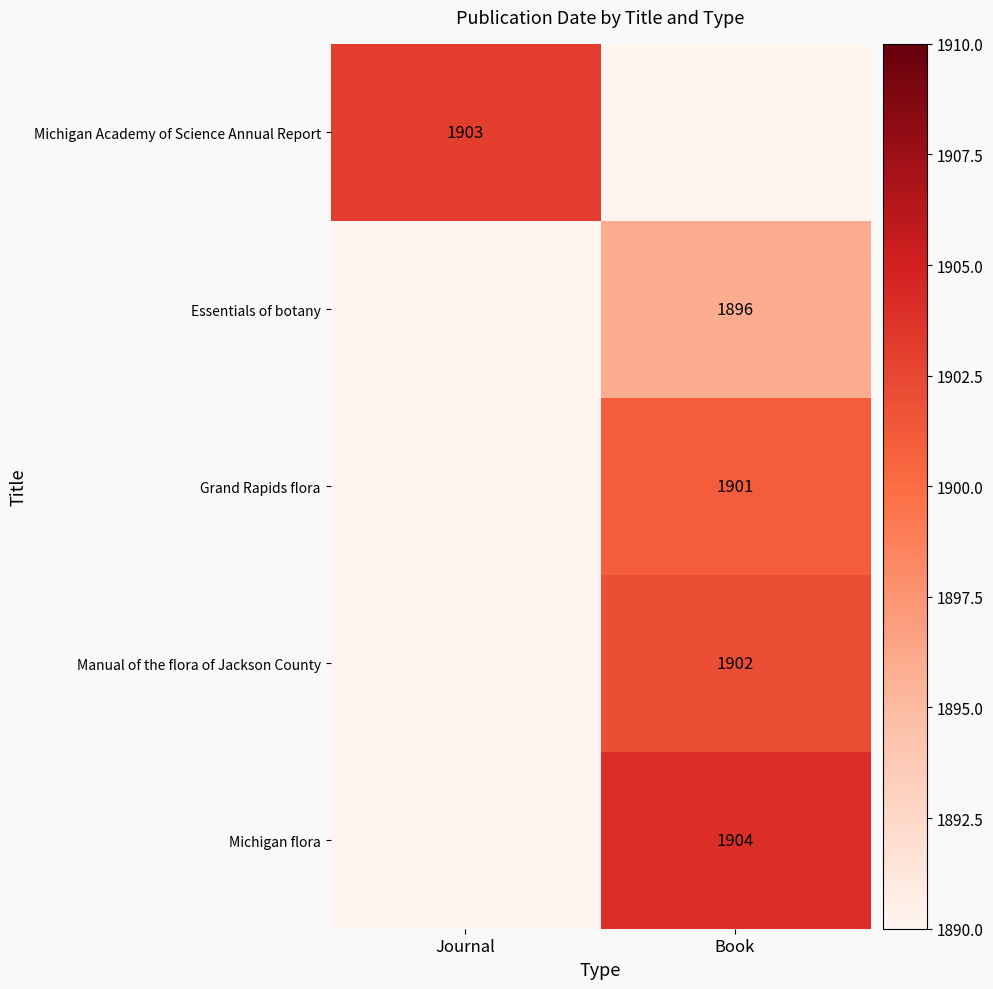

The Michigan flora series shows 1904 at Book. True or false?

True